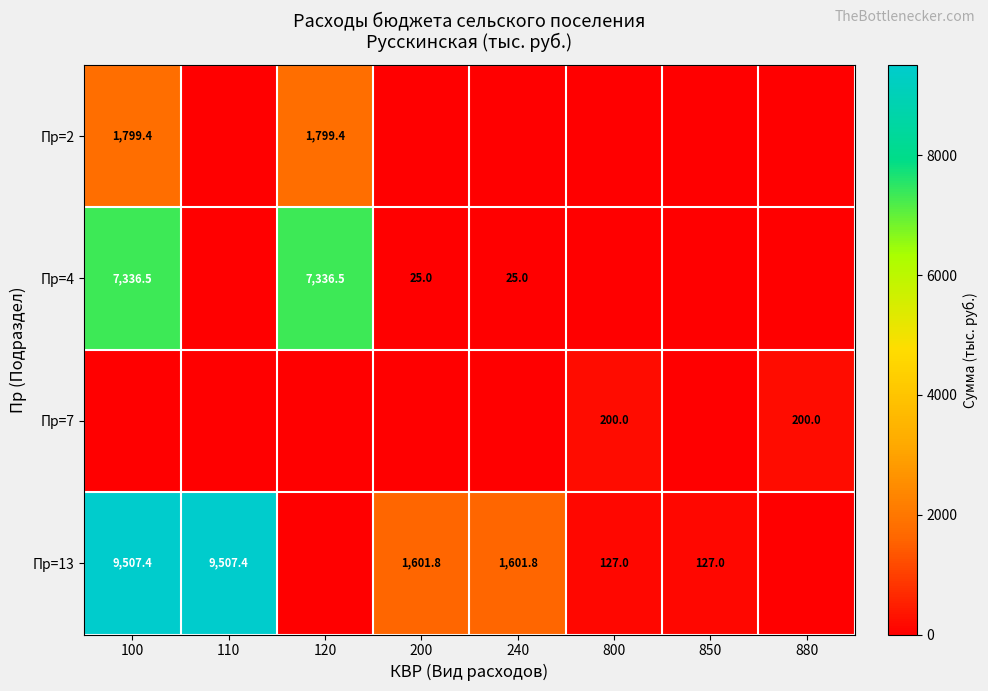

At how many categories does at least one series exceed 3158?

3